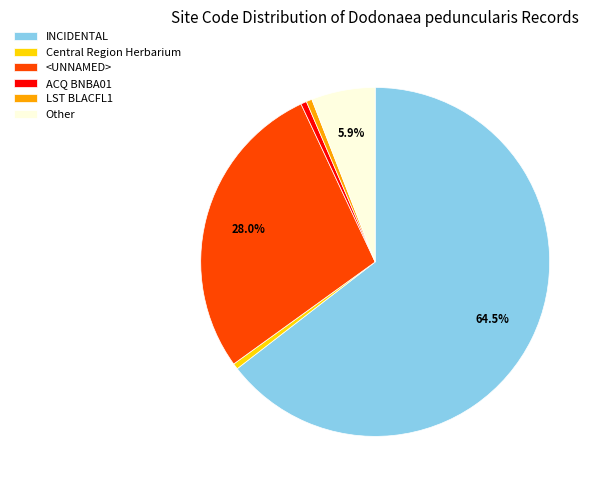

How many slices are in this pie chart?

6